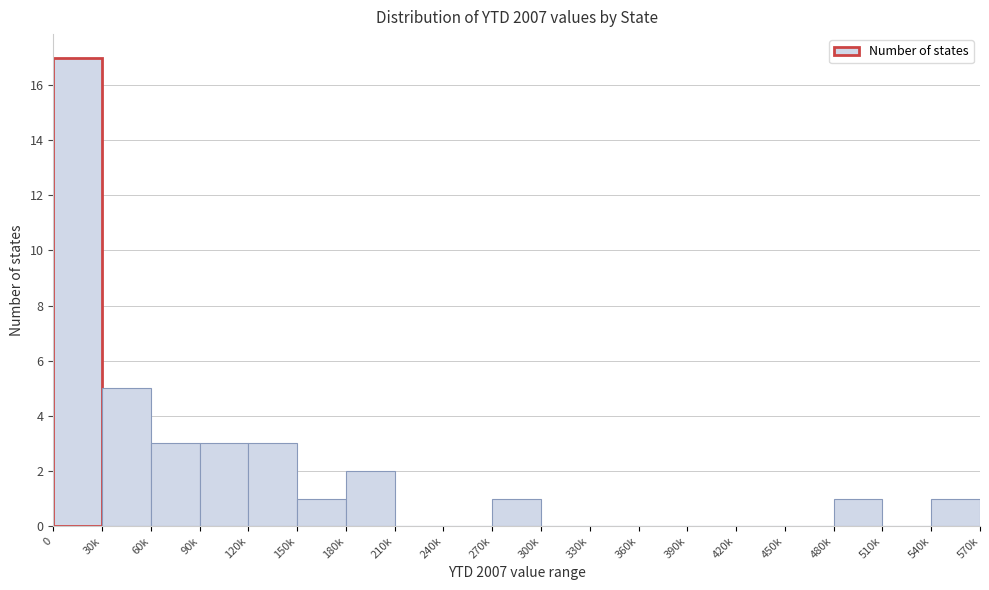

Reading left to right, what are all the values shown in this chart?

0=17	30k=5	60k=3	90k=3	120k=3	150k=1	180k=2	210k=0	240k=0	270k=1	300k=0	330k=0	360k=0	390k=0	420k=0	450k=0	480k=1	510k=0	540k=1